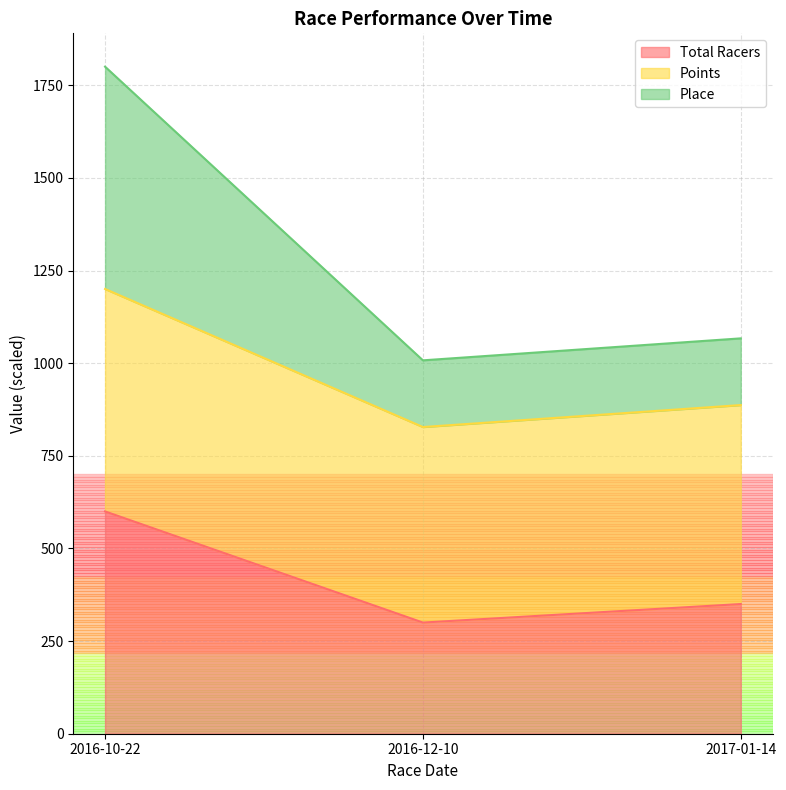

Rank the categories by Points value from lowest to highest.

2016-12-10, 2017-01-14, 2016-10-22